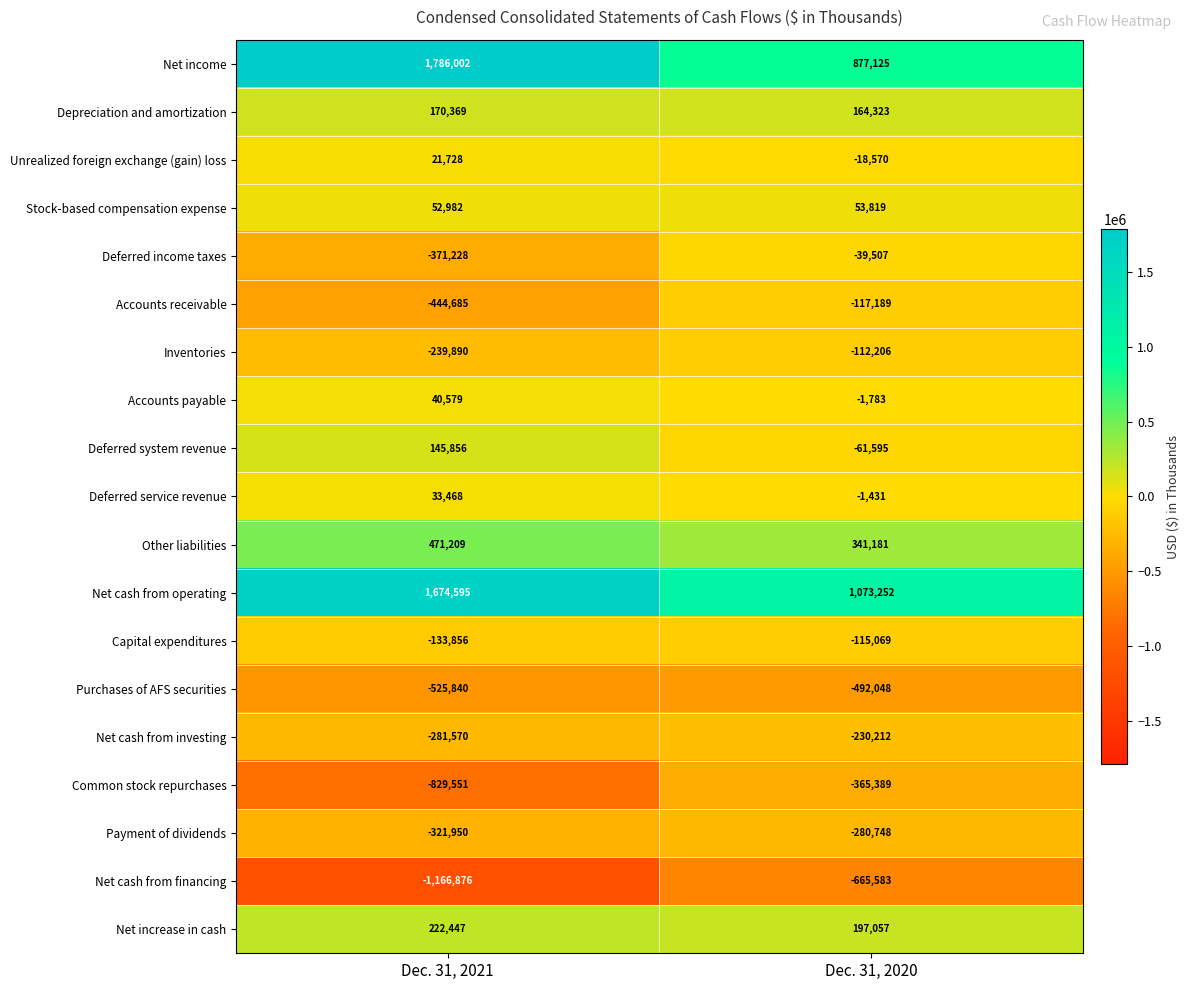

Which category has the highest value across all series?

Dec. 31, 2021